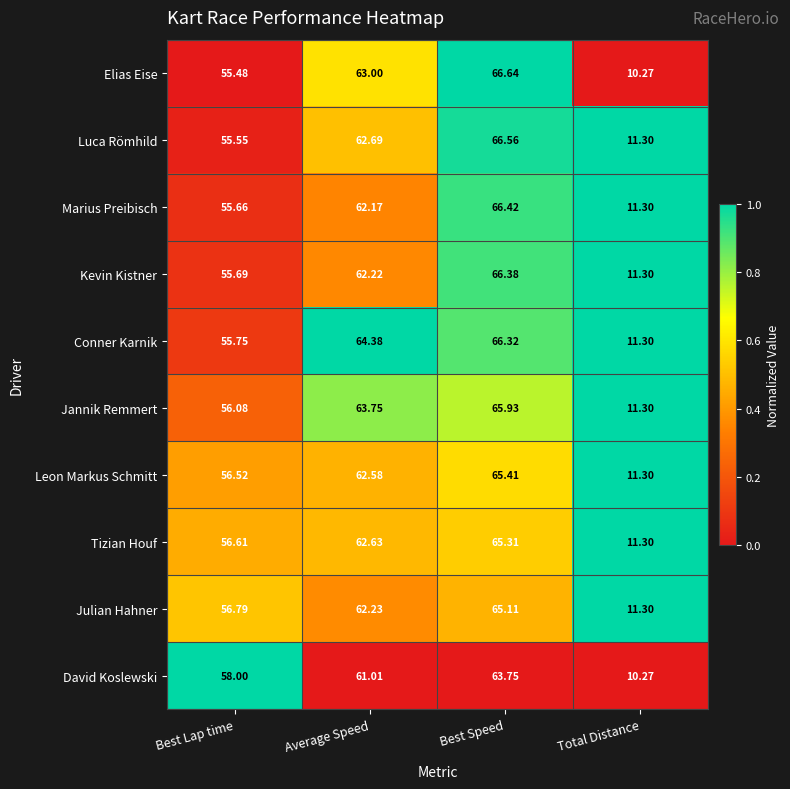

List the series in order of their peak value, lowest first.

David Koslewski, Julian Hahner, Tizian Houf, Leon Markus Schmitt, Jannik Remmert, Conner Karnik, Kevin Kistner, Marius Preibisch, Luca Römhild, Elias Eise